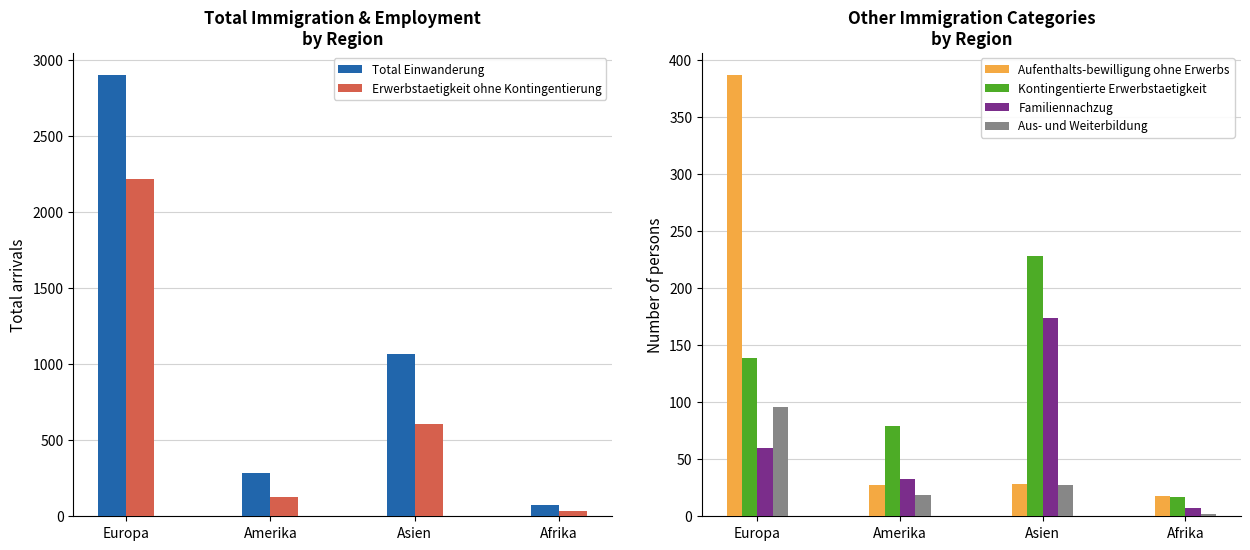

Reading right to left, what are all the values shown in this chart?

Total Einwanderung: 76	1067	283	2901
Erwerbstaetigkeit ohne Kontingentierung: 32	609	125	2215
Aufenthalts-bewilligung ohne Erwerbs: 18	28	27	387
Kontingentierte Erwerbstaetigkeit: 17	228	79	139
Familiennachzug: 7	174	33	60
Aus- und Weiterbildung: 2	27	19	96